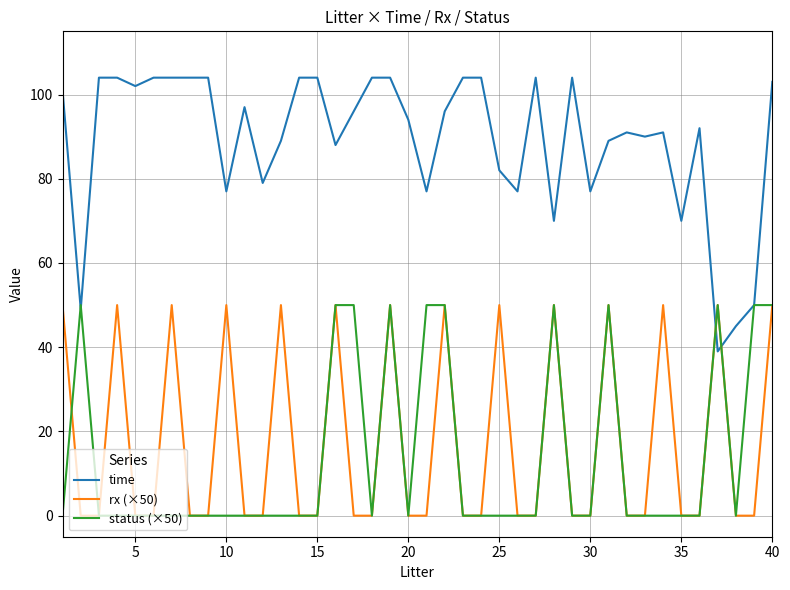

What is the sum of all rx (×50) values?

700